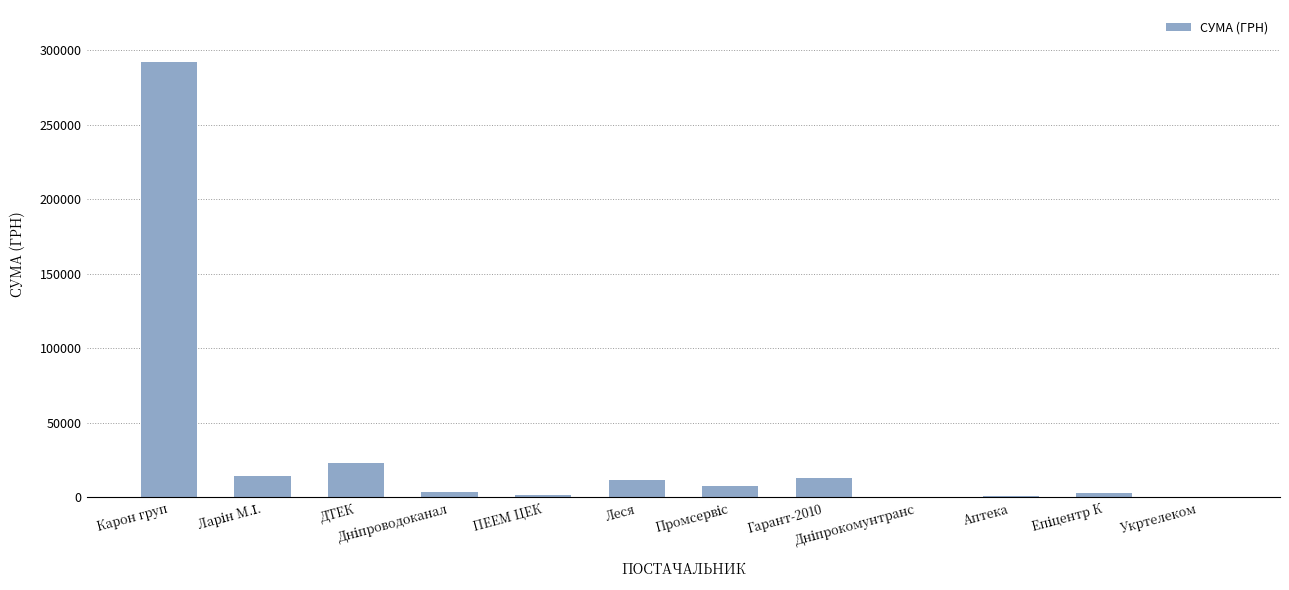

Which label corresponds to the largest value in the chart?

Карон груп